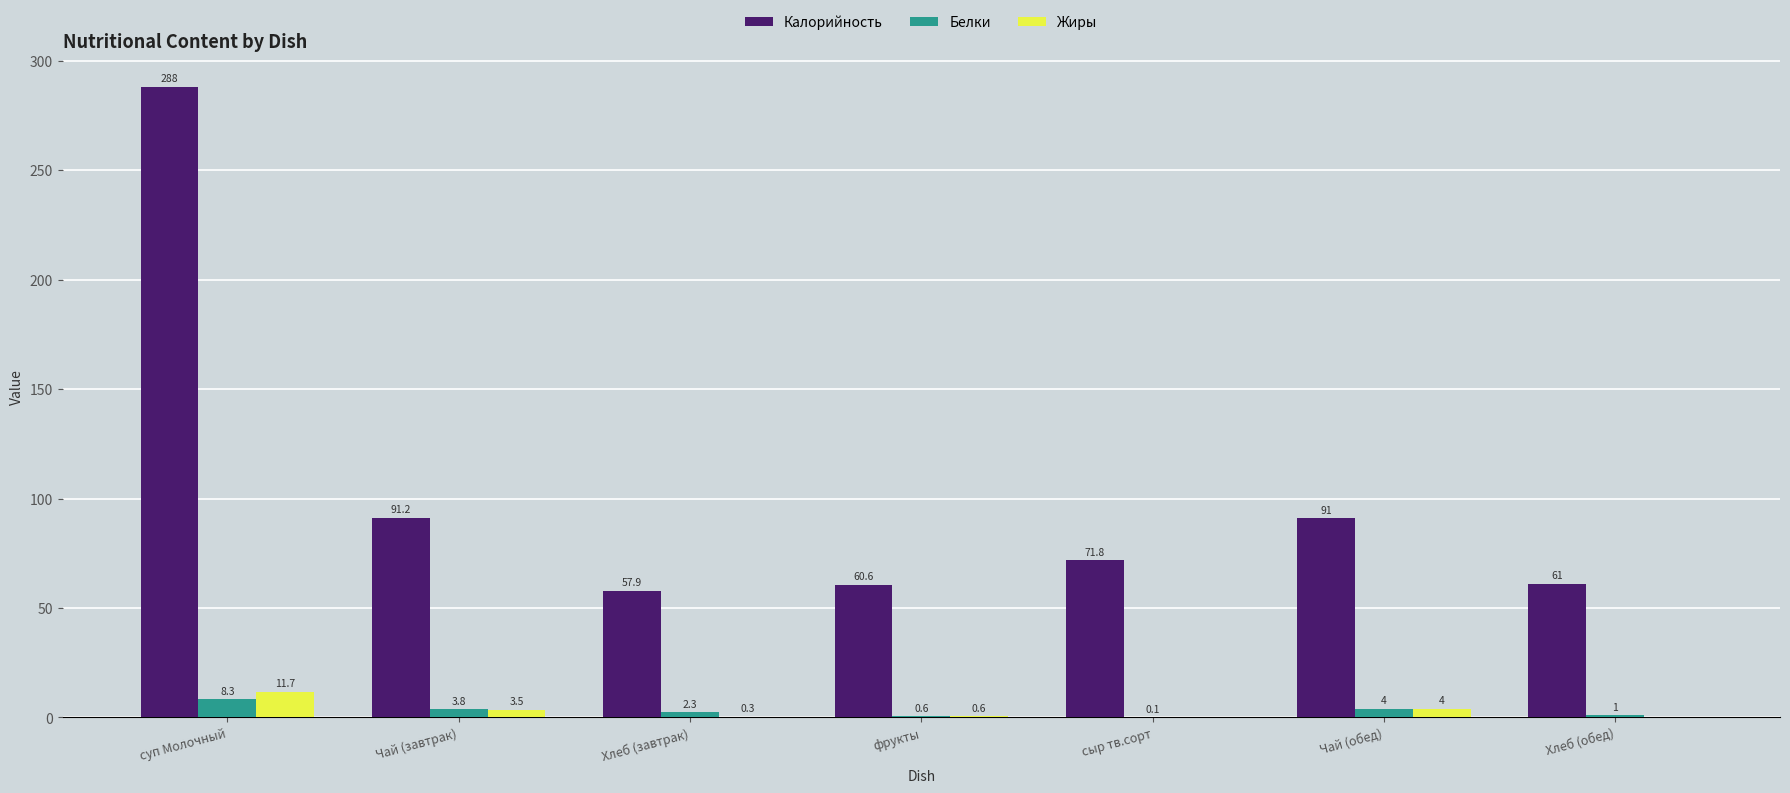

How many groups of bars are there?

7